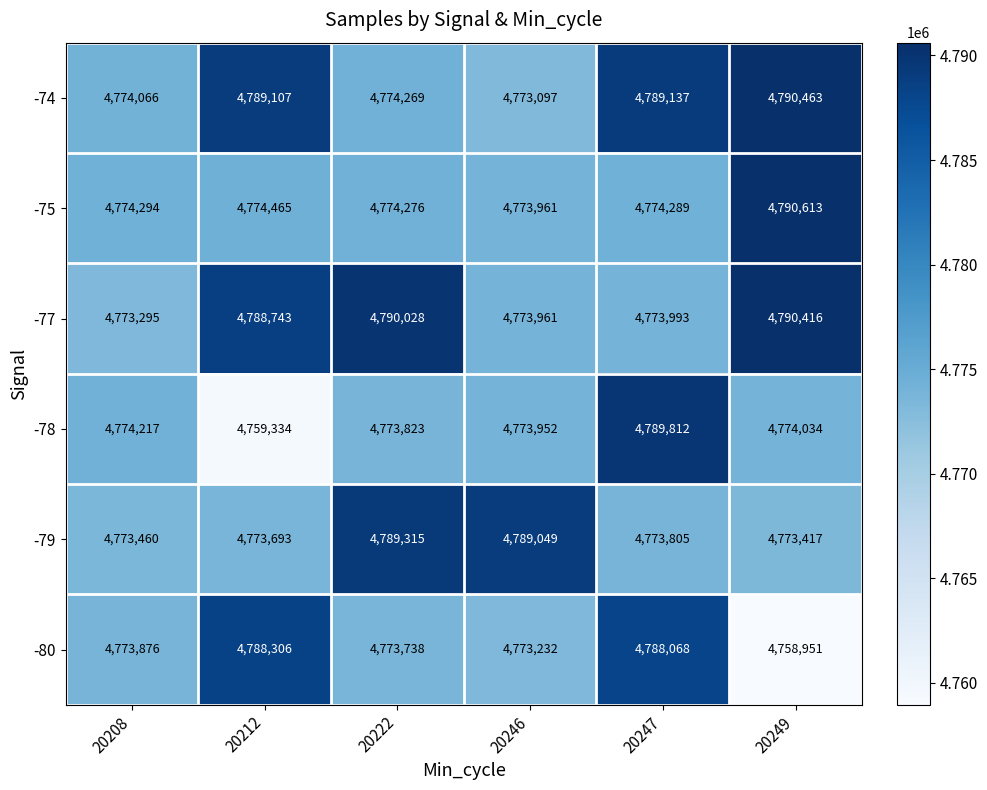

List the labels in order of -80 value, largest first.

20212, 20247, 20208, 20222, 20246, 20249